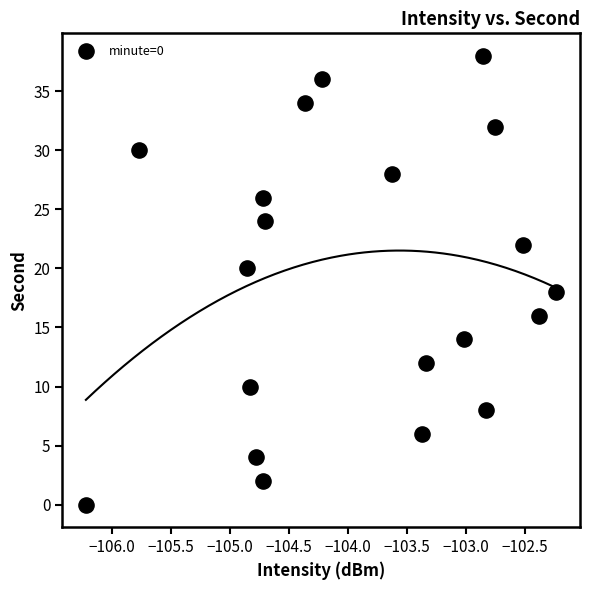

What is the range of Y values (max minus min)?

38